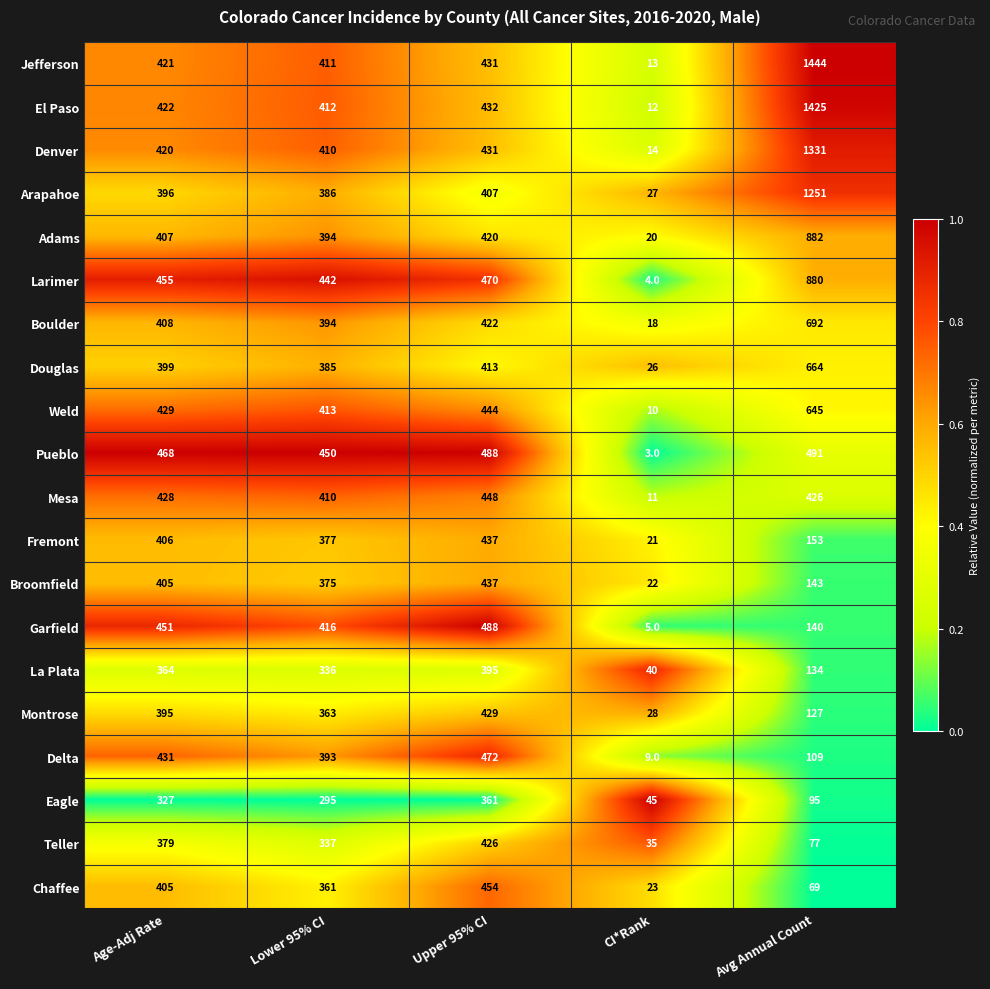

At which label does Delta reach its peak?

Upper 95% CI